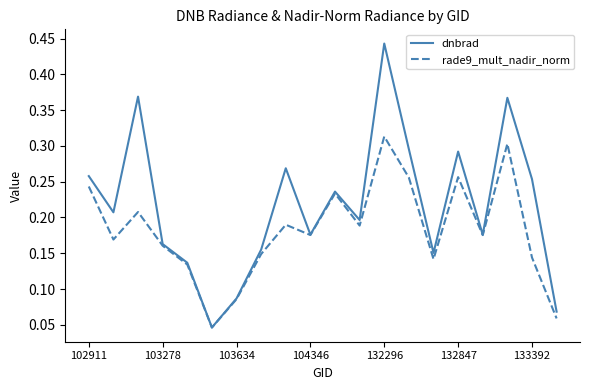

Which series has the largest range (max minus min)?

dnbrad